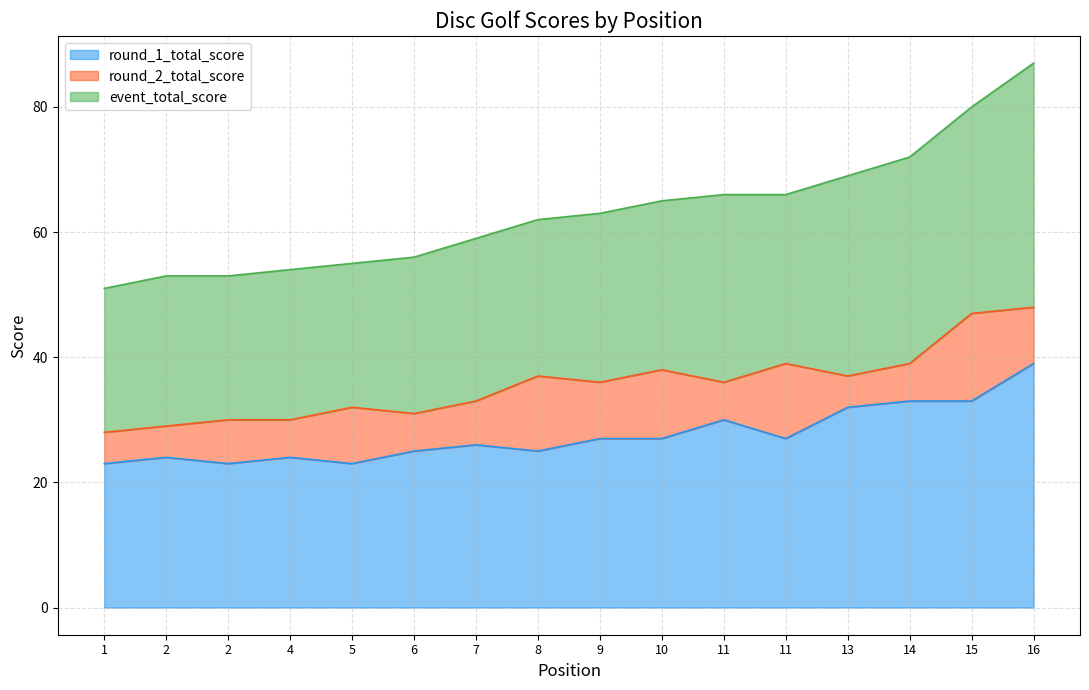

What is the value of the round_1_total_score point at the 16th from the left?

39